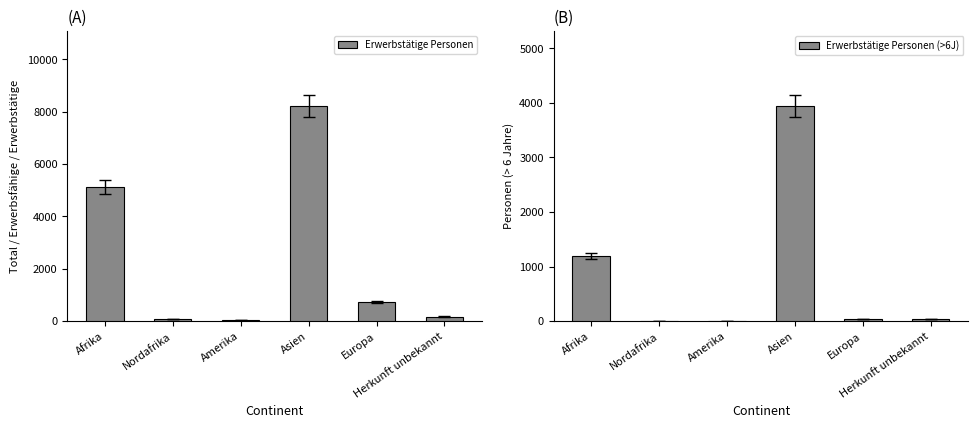

Reading right to left, extract all data points from this chart.

Erwerbstätige Personen: Herkunft unbekannt=175	Europa=740	Asien=8213	Amerika=34	Nordafrika=71	Afrika=5132
Erwerbstätige Personen (>6J): Herkunft unbekannt=33	Europa=42	Asien=3939	Amerika=0	Nordafrika=10	Afrika=1195